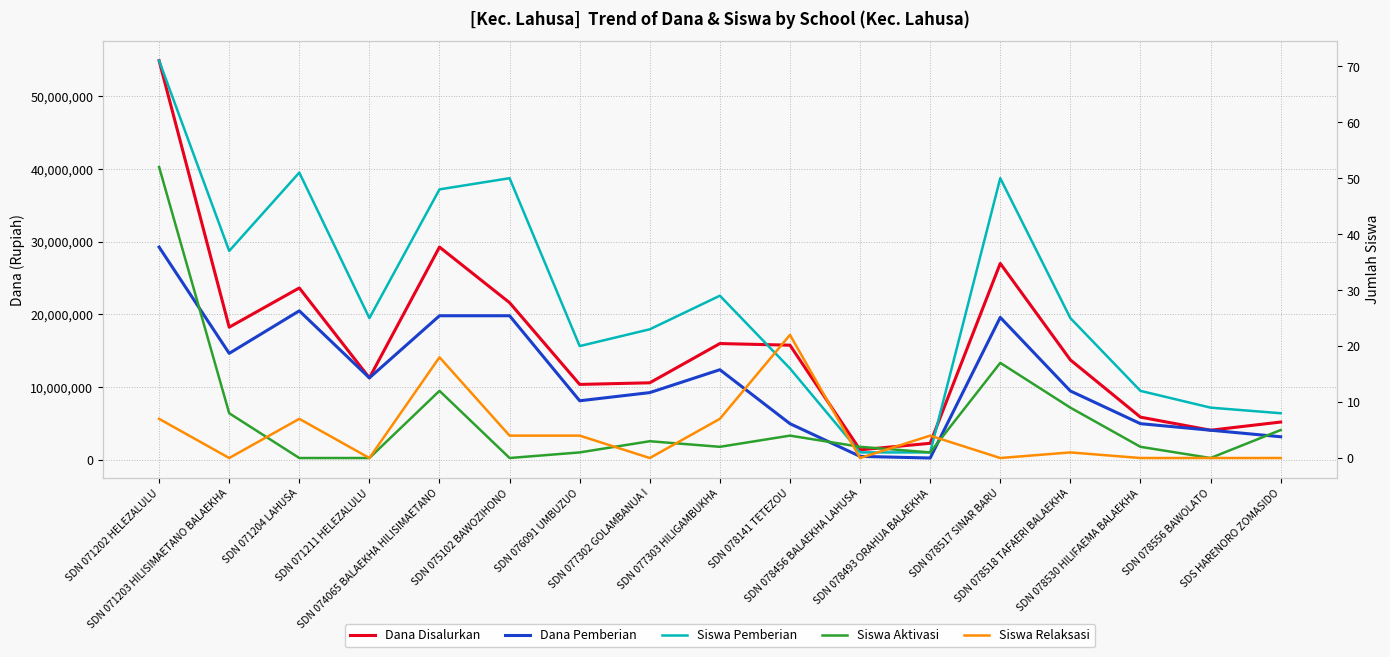

At which category does Siswa Relaksasi reach its first local peak?

SDN 071204 LAHUSA